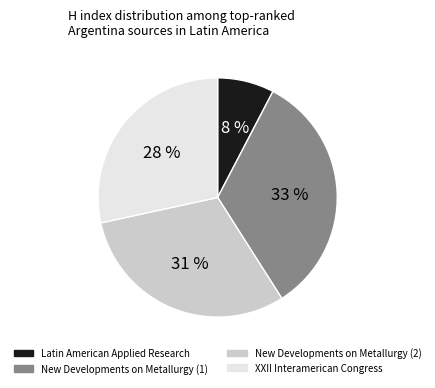

Is the sum of XXII Interamerican Congress and New Developments on Metallurgy (2) greater than half?

Yes